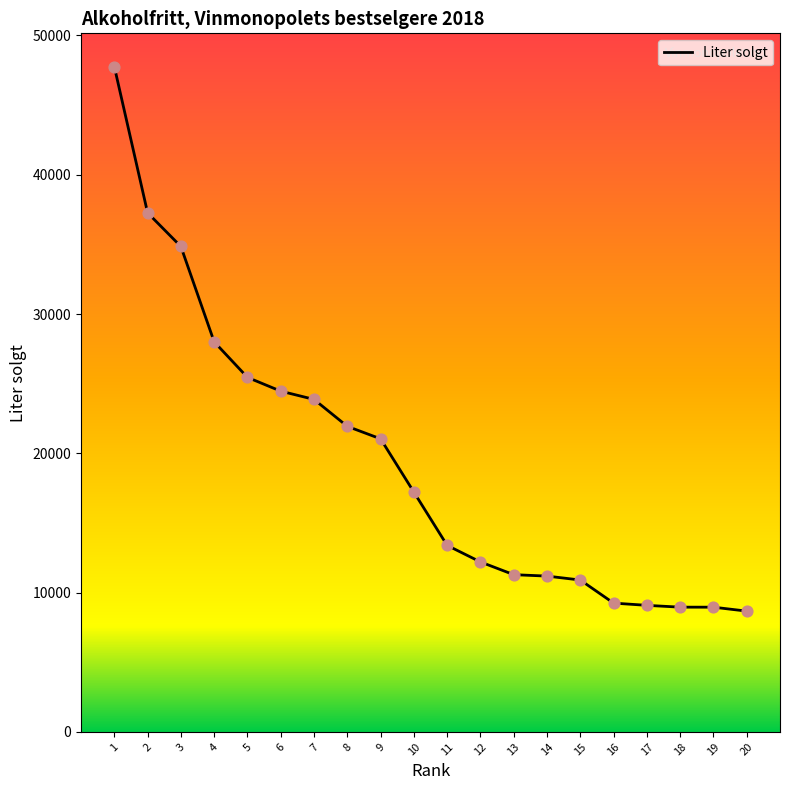

Which has a higher value, 5 or 14?

5